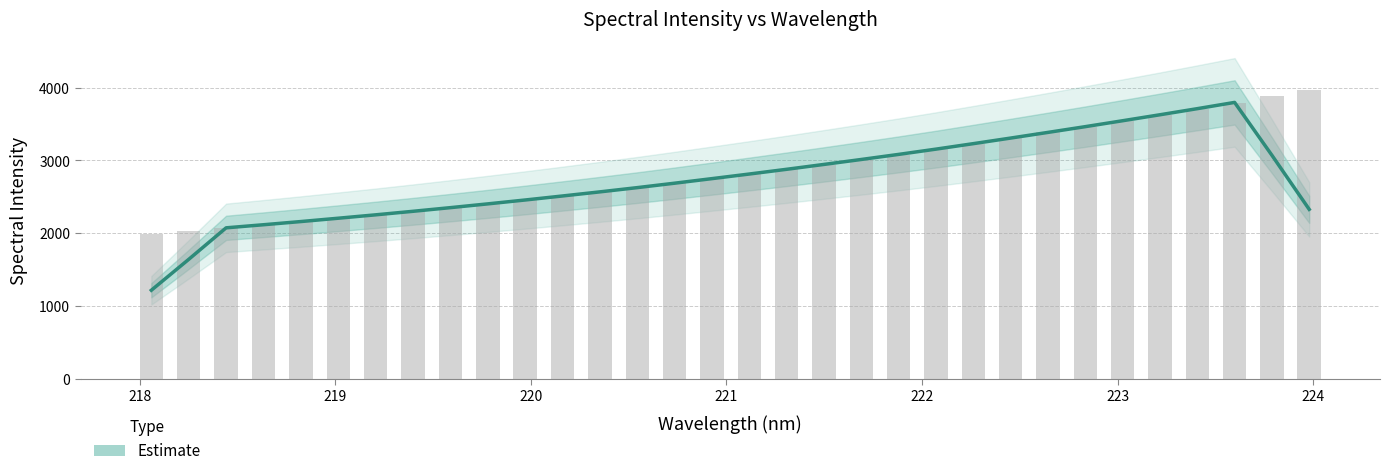

Is it true that the value at 24 is 4418.1?

False